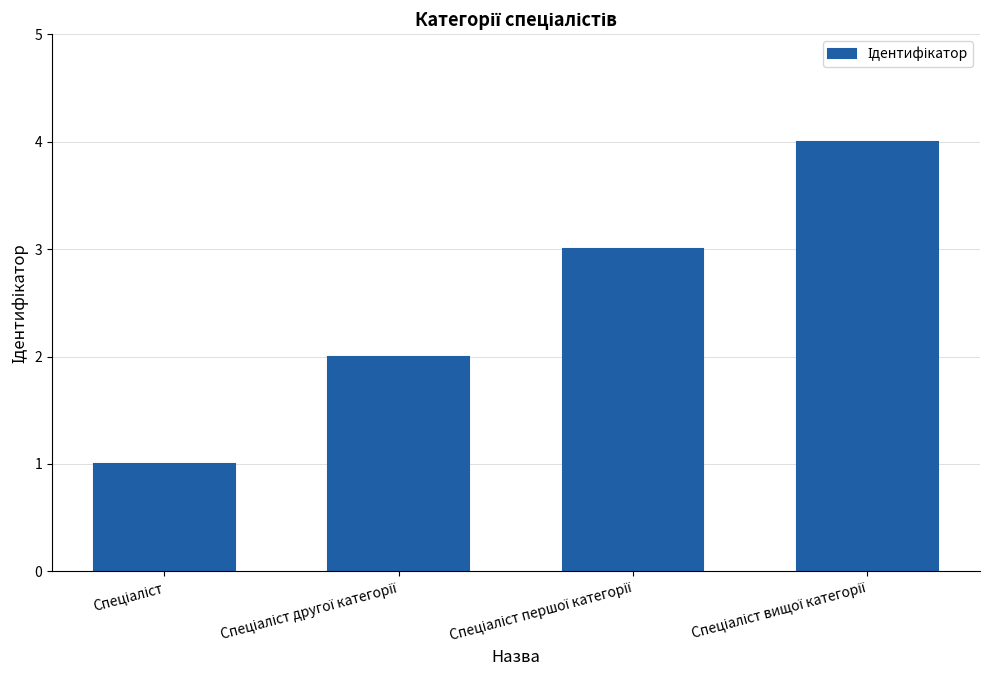

What is the sum of all values?

10